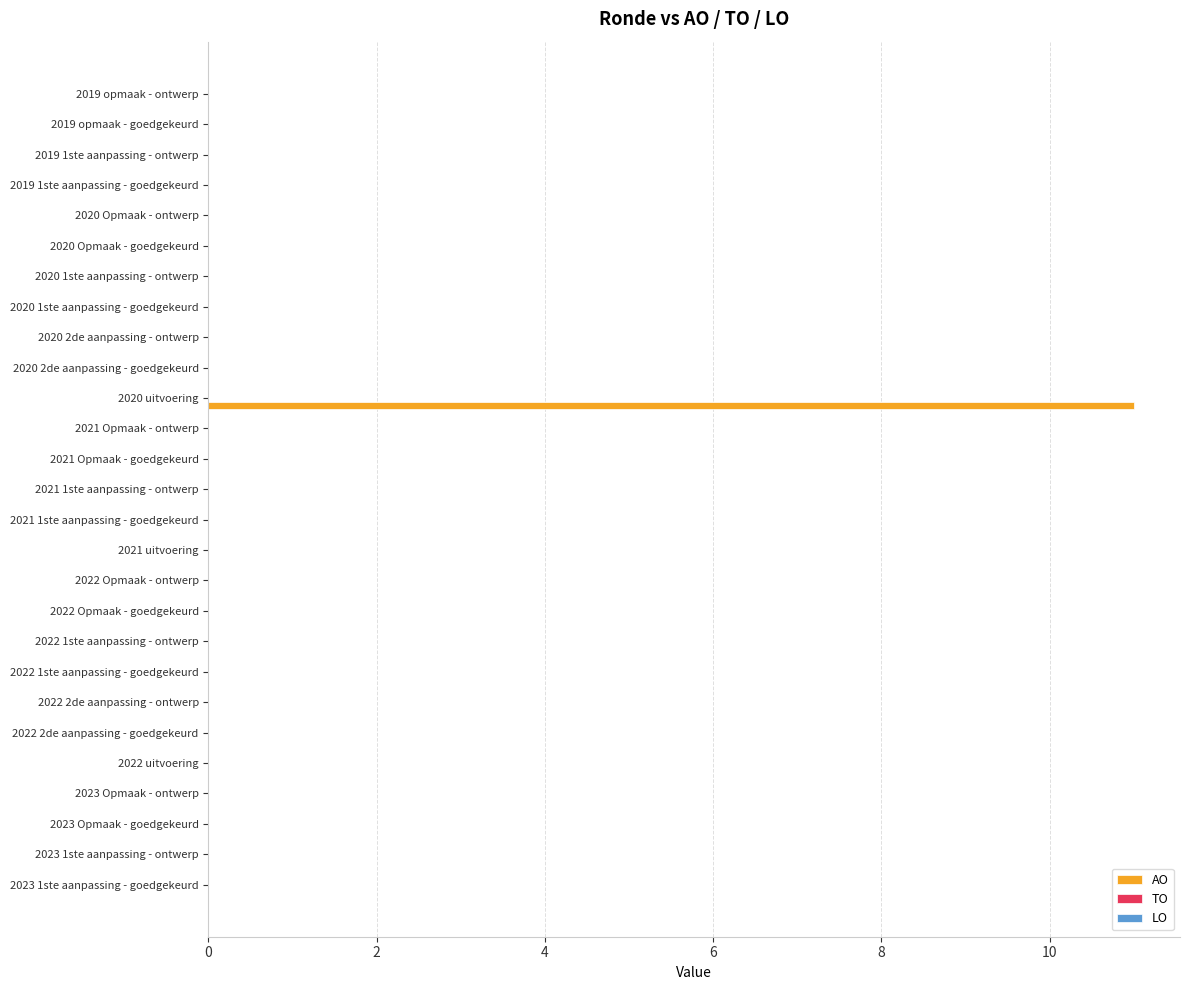

What is the greatest value displayed?

11